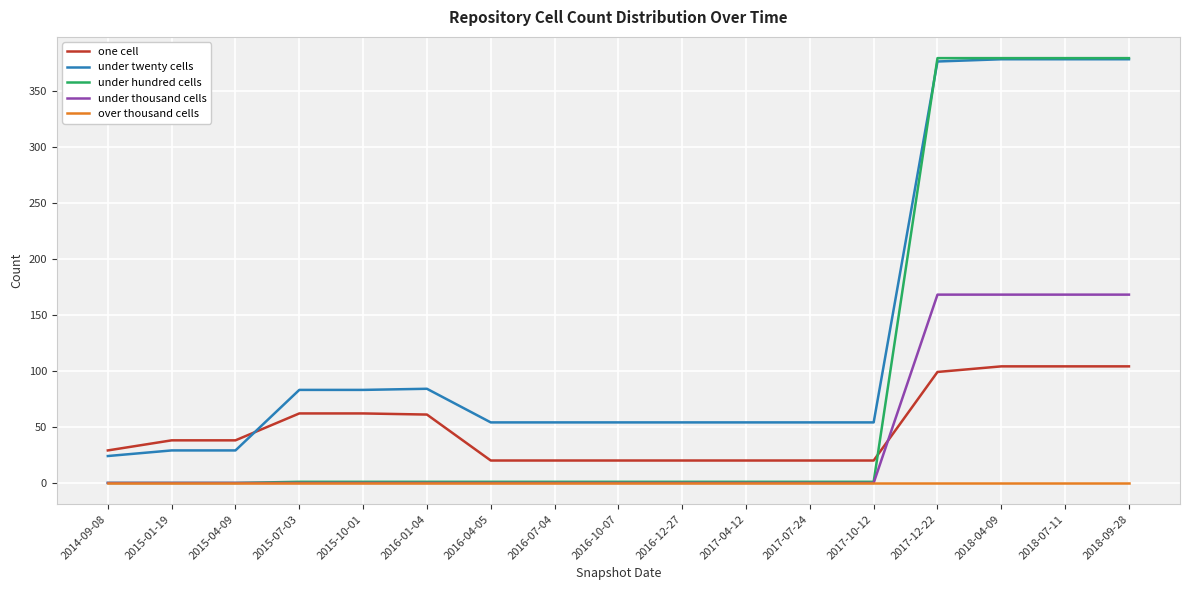

Which series has the largest total across all categories?

under twenty cells